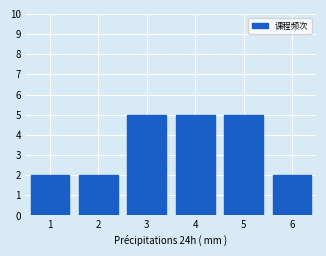

Reading left to right, transcribe all the data shown in this chart.

1=2	2=2	3=5	4=5	5=5	6=2